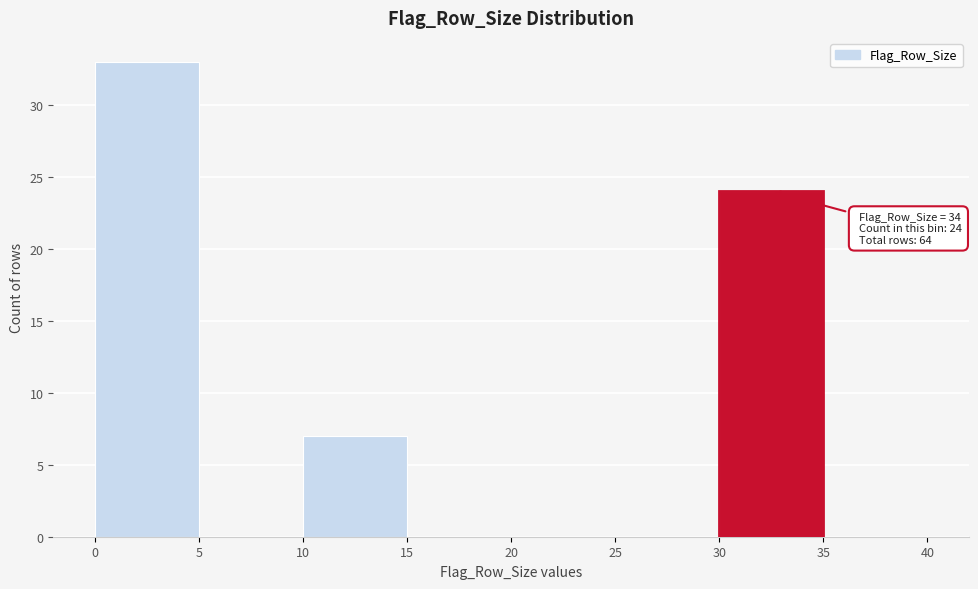

Over which range of the x-axis is the bar tallest?

0 to 5